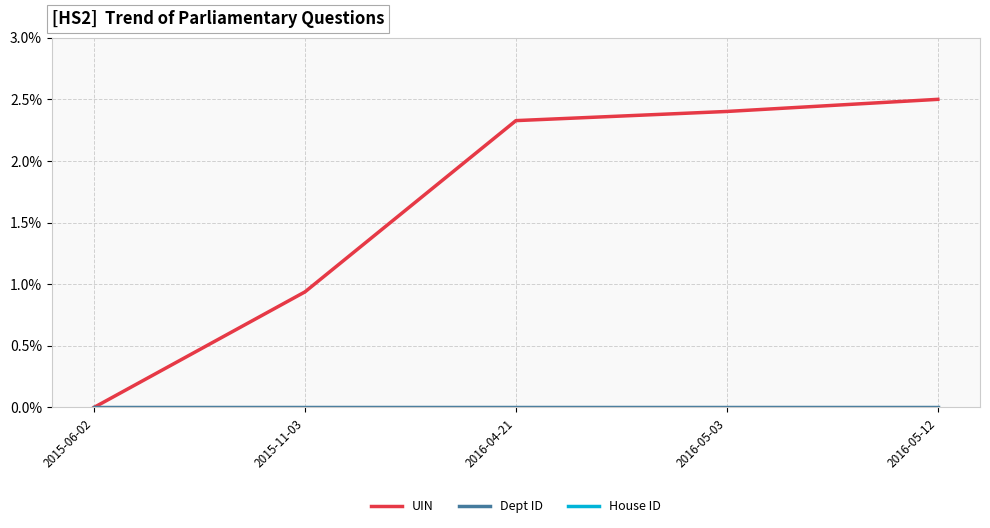

Which series has the largest range (max minus min)?

UIN